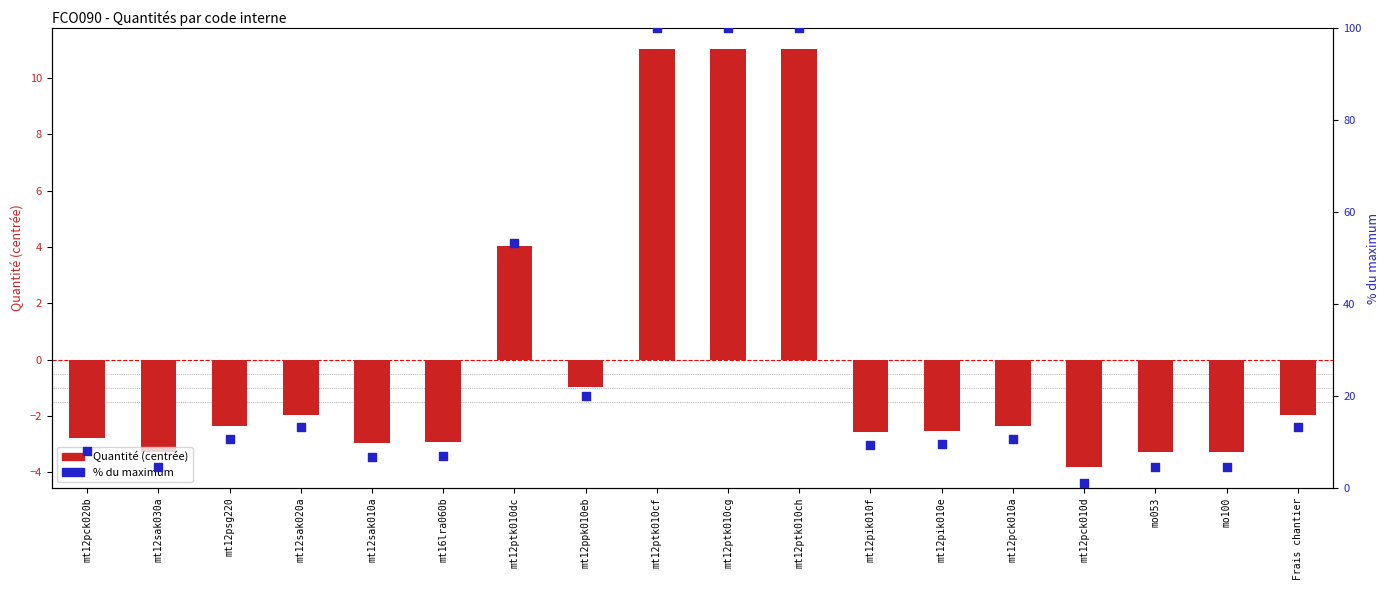

Which series contains the lowest Y value?

Quantité (centrée)